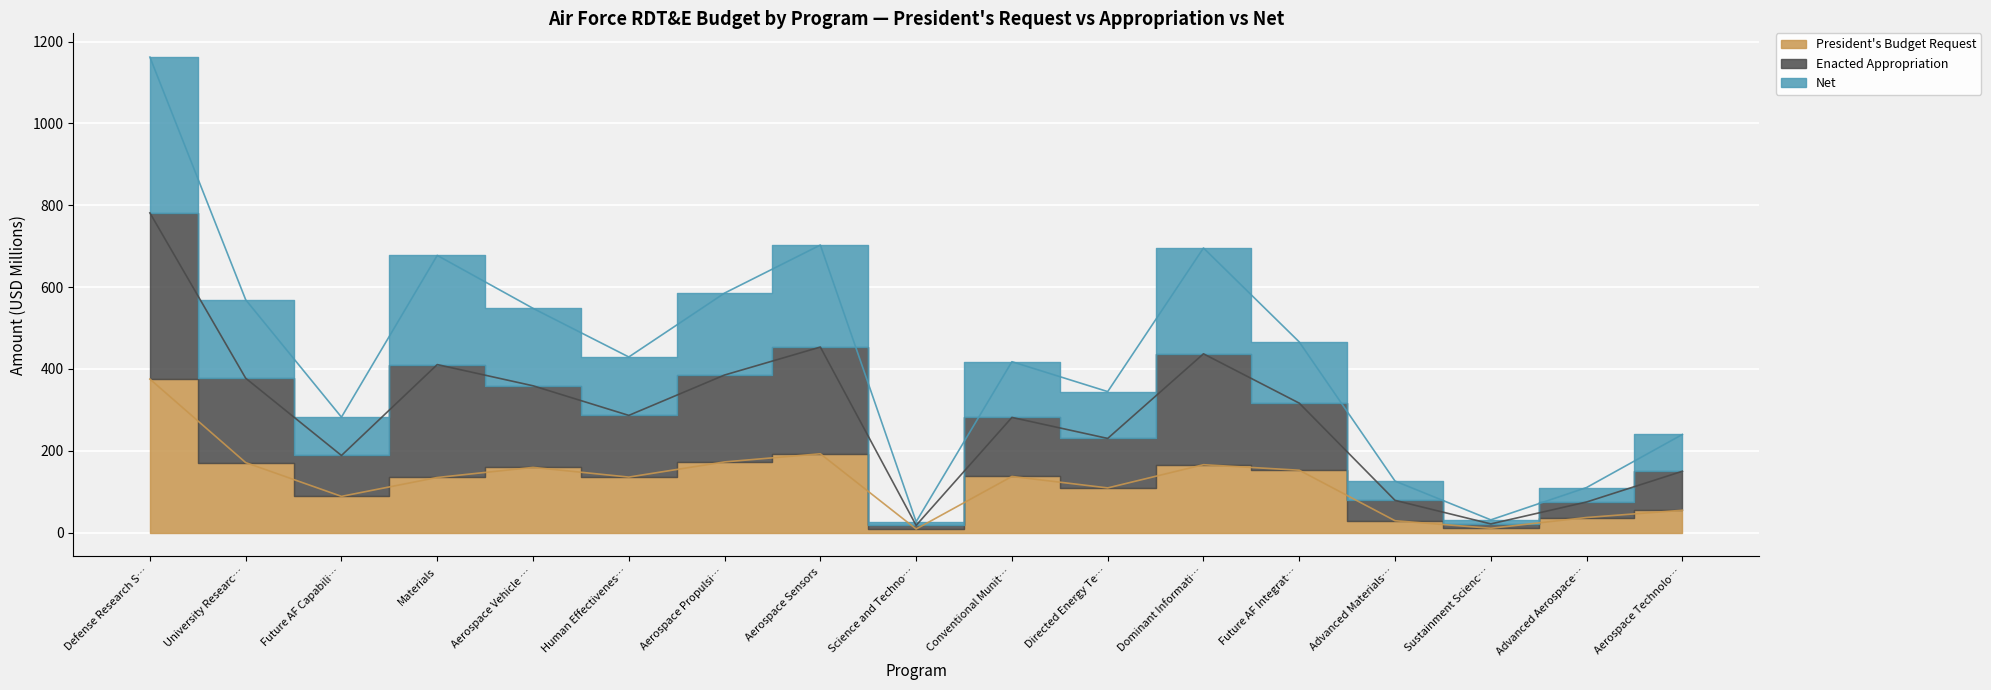

True or false: President's Budget Request and Enacted Appropriation cross at least once.

False